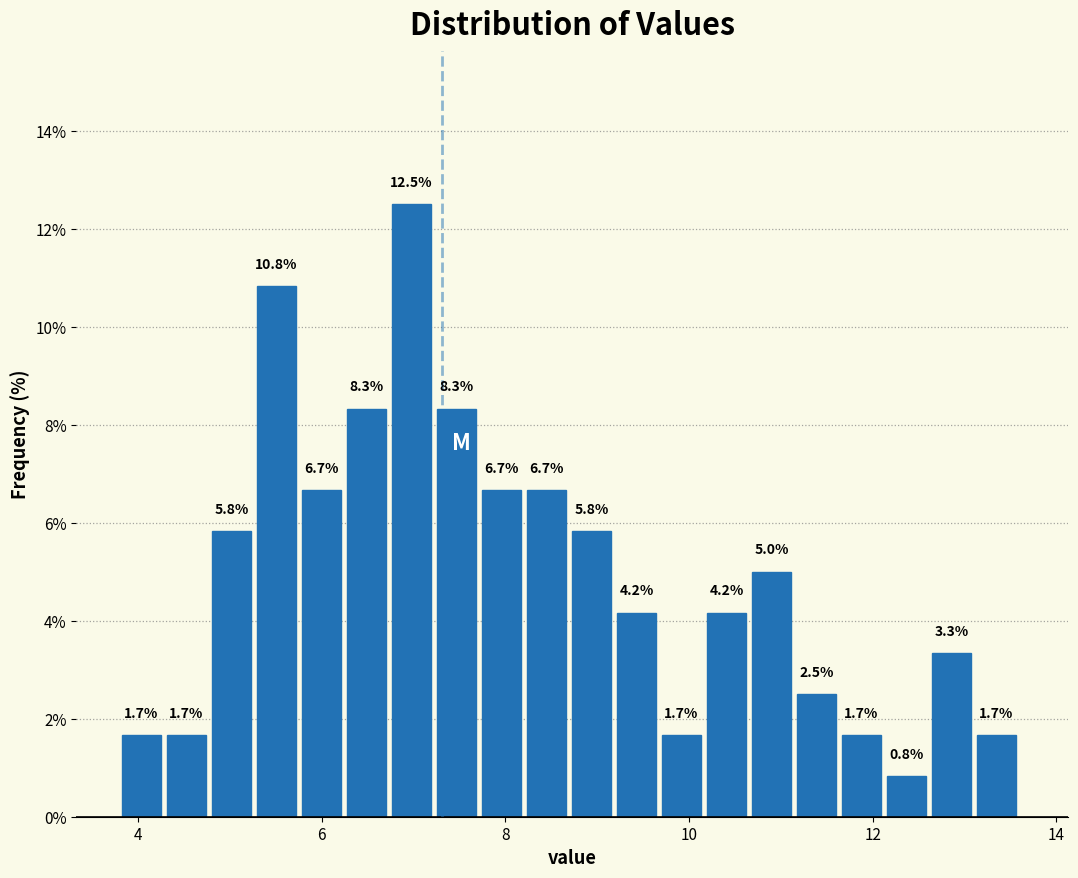

Read against the x-axis, roughly where is the centre of the tallest bar?

7.0